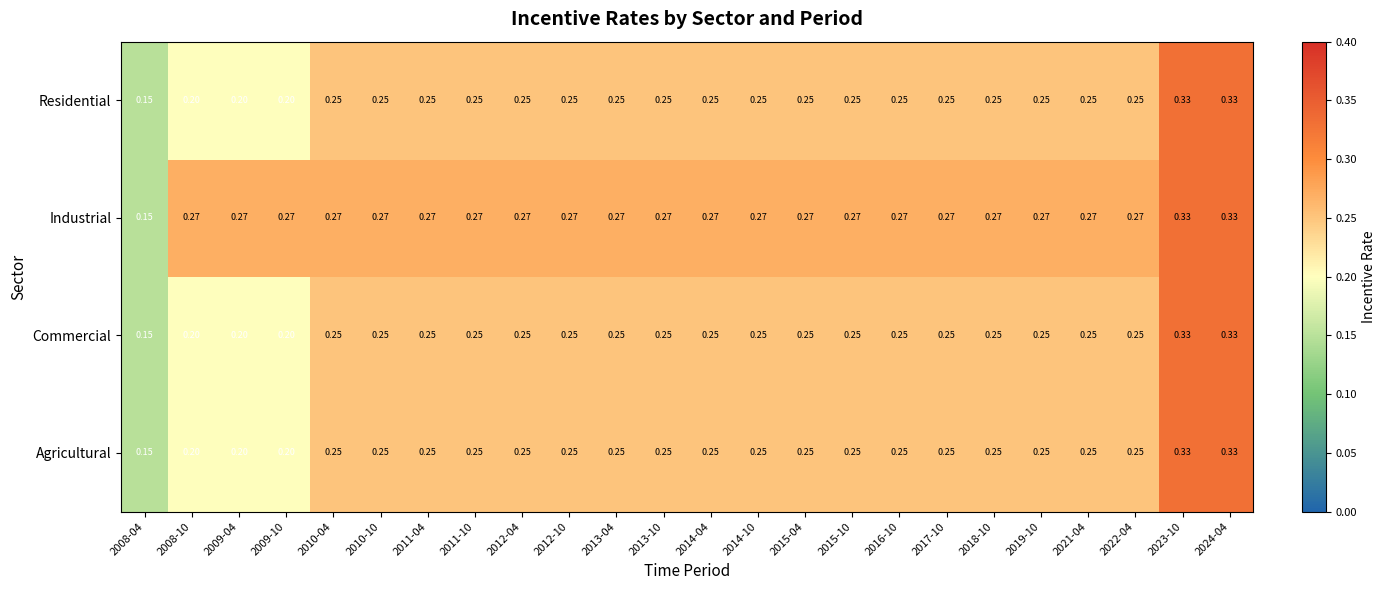

Which series changed the most between 2008-04 and 2014-10?

Industrial